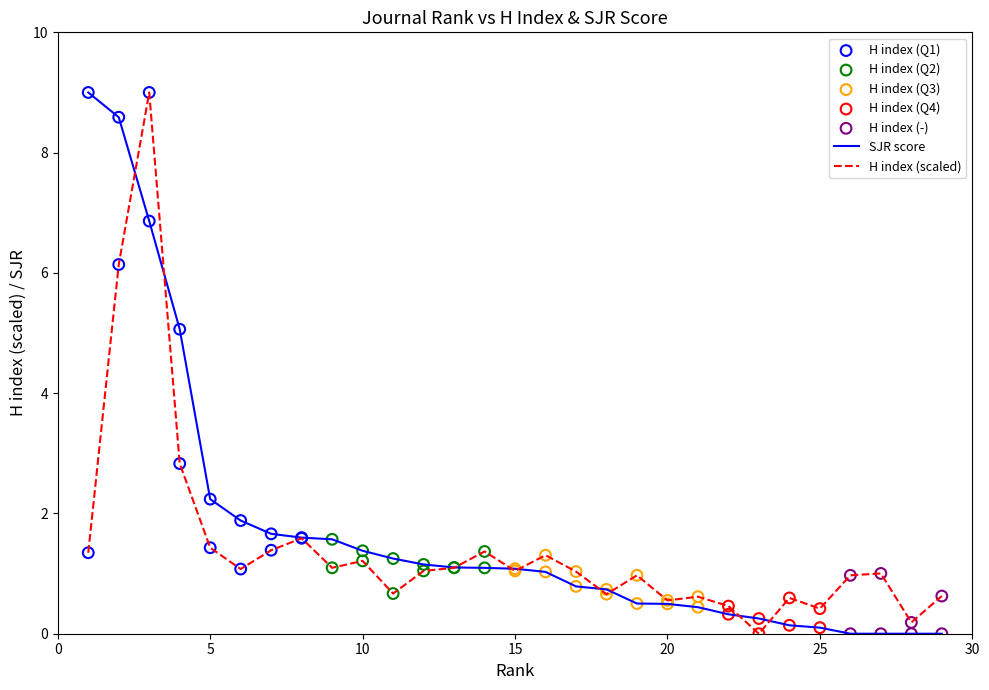

What is the maximum value for H index (scaled)?

9.0